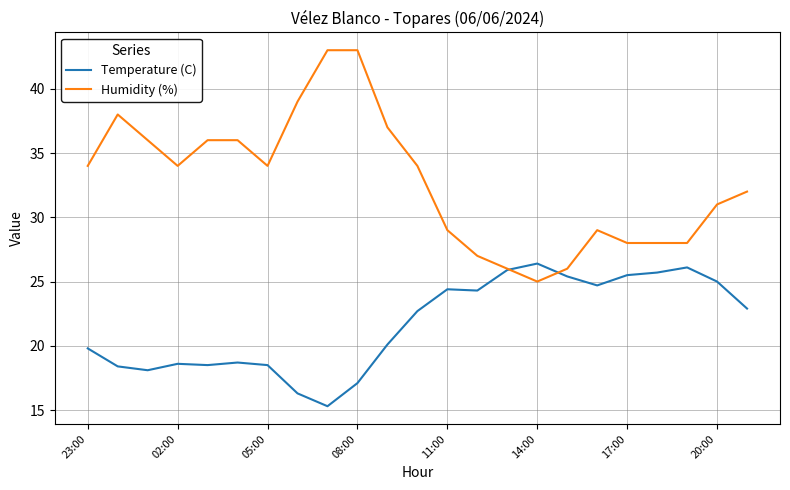

How many times do Humidity (%) and Temperature (C) cross each other?

2